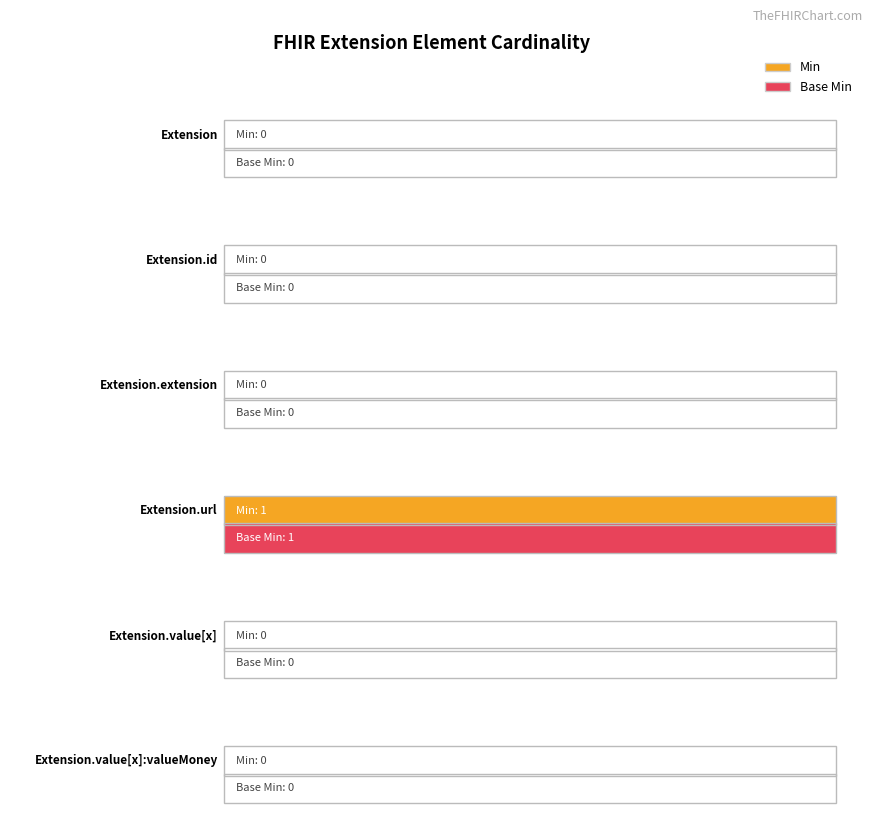

How many positive values does the Min series have?

1